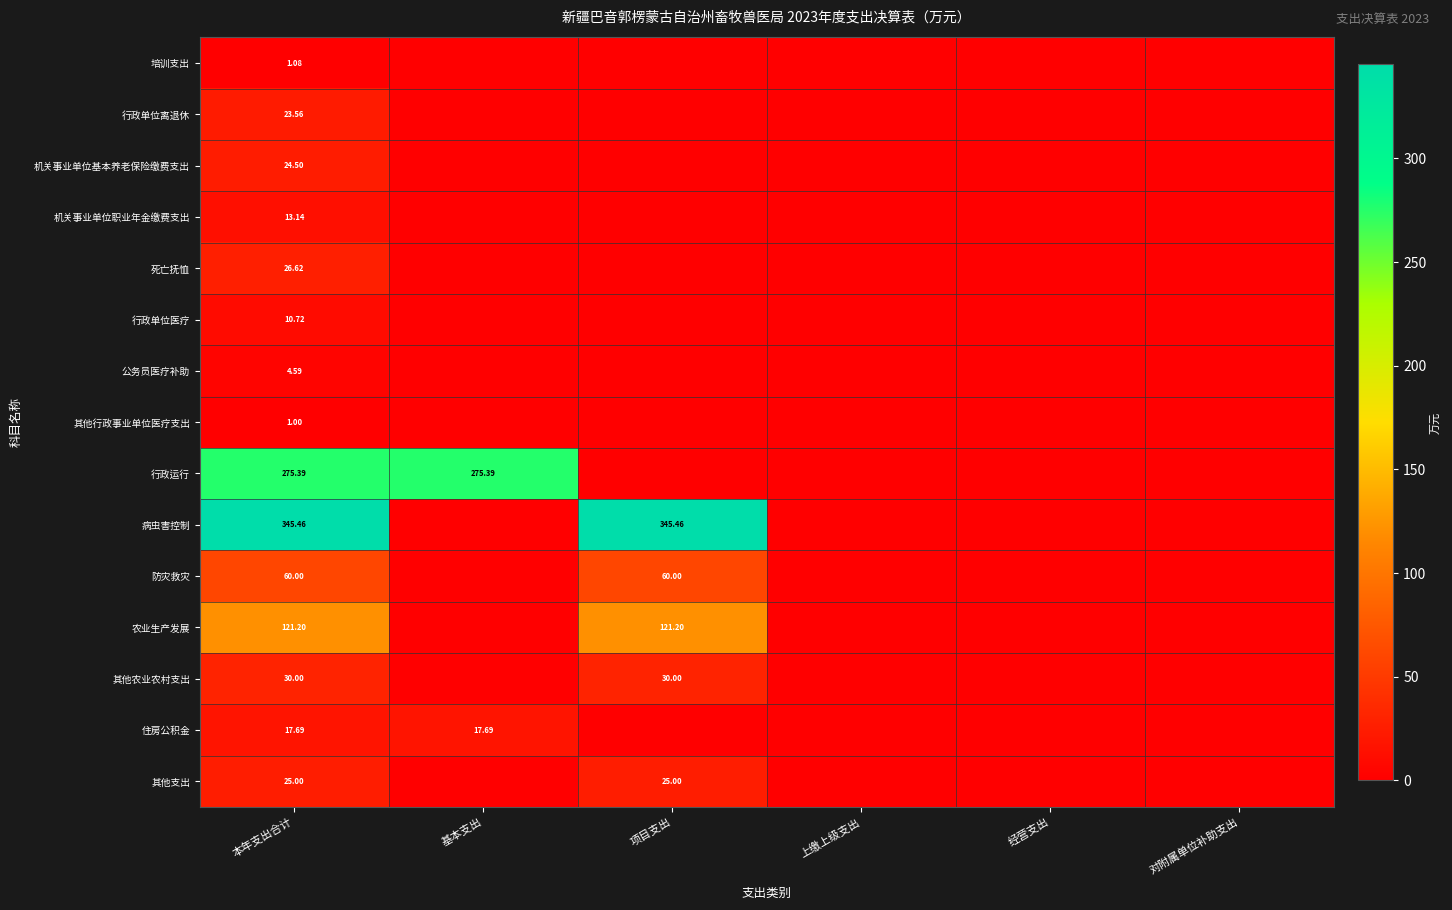

Which label corresponds to the smallest value in the chart?

基本支出